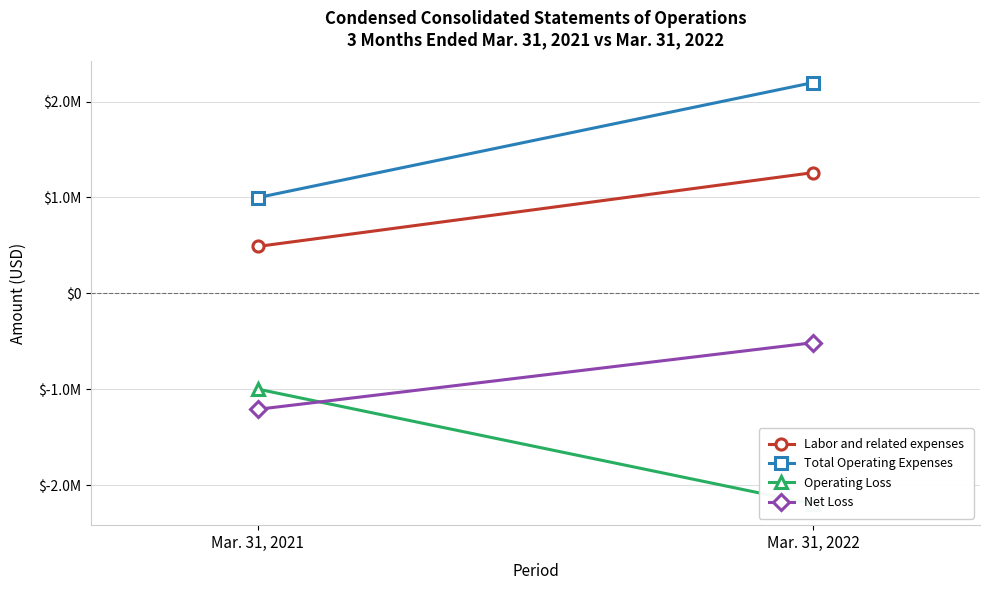

Which category has the highest value in the Operating Loss series?

Mar. 31, 2021